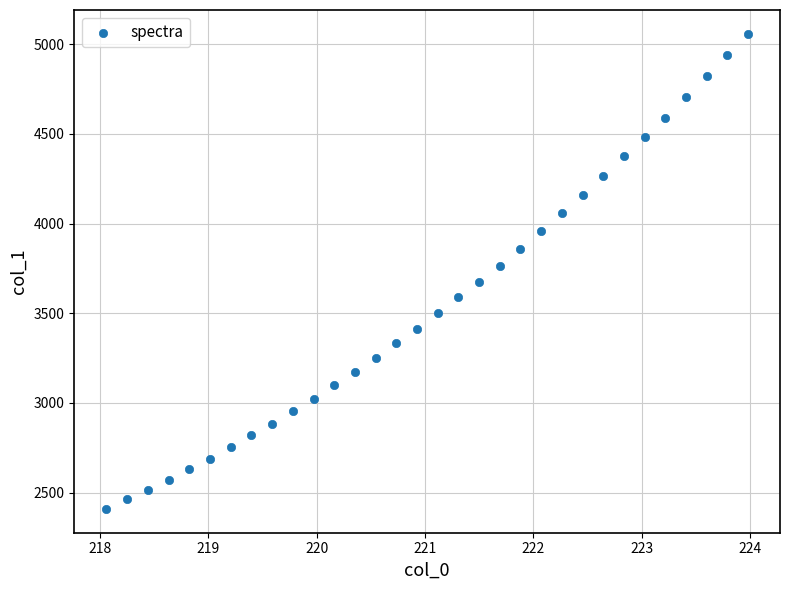

What is the range of Y values (max minus min)?

2649.2